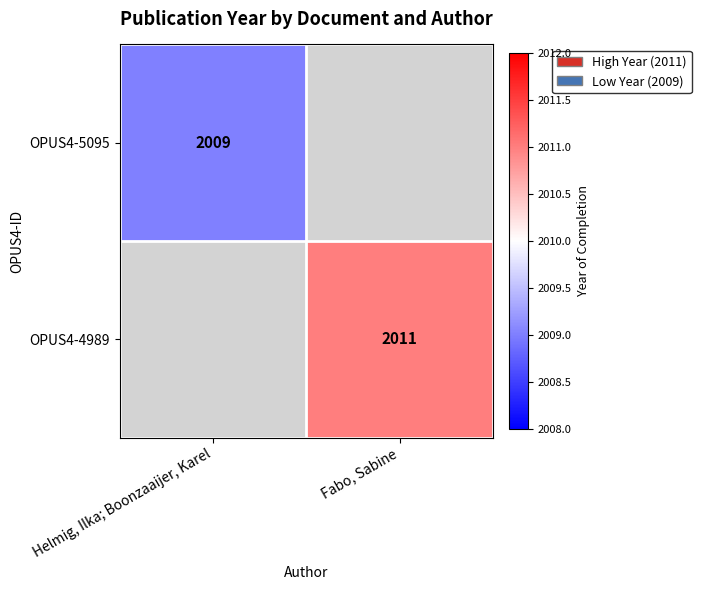

The OPUS4-5095 series shows 2009 at Helmig, Ilka; Boonzaaijer, Karel. True or false?

True